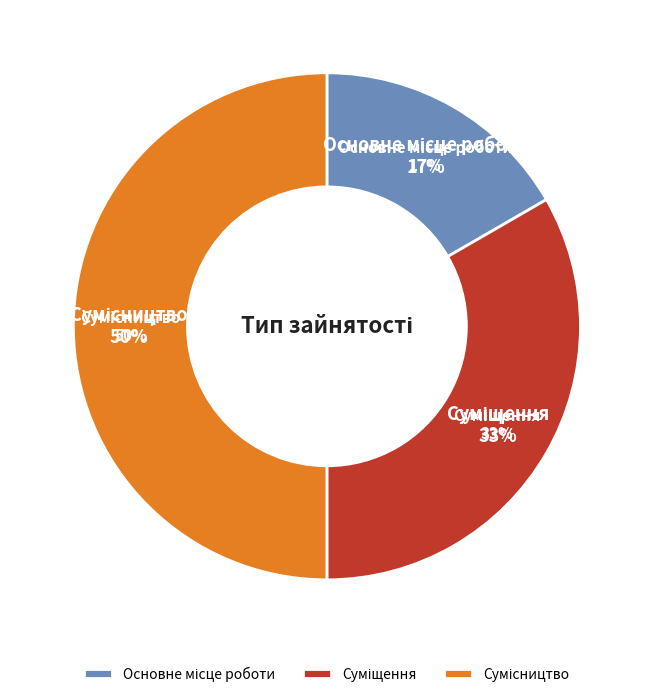

To the nearest percent, what portion does Основне місце роботи represent?

17%